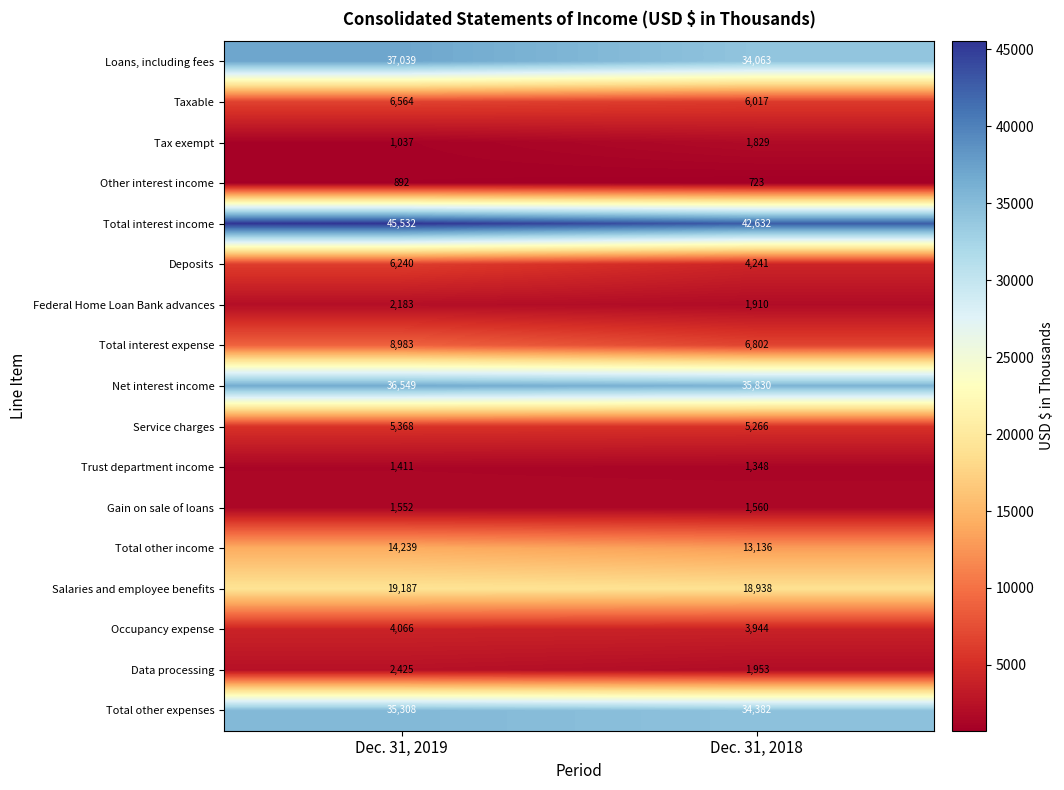

Between Dec. 31, 2019 and Dec. 31, 2018, which series saw the biggest shift?

Loans, including fees